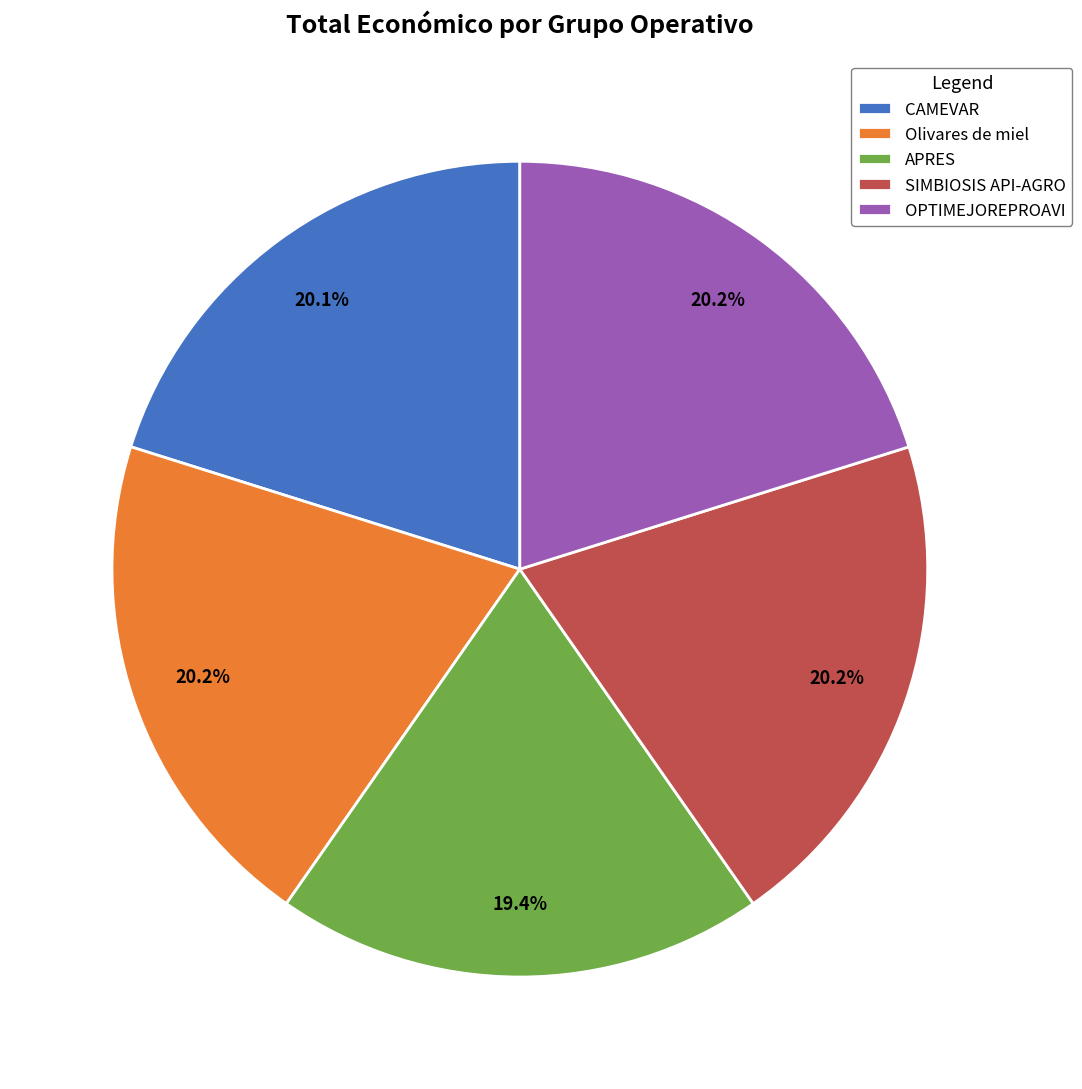

Does APRES represent more than half of the total?

No